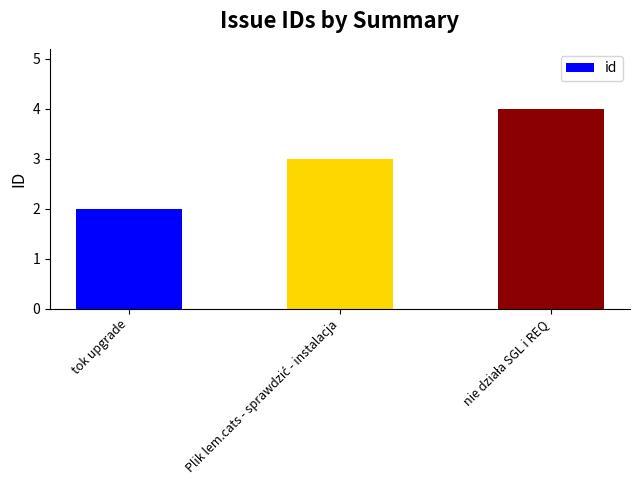

Is it true that the value at tok upgrade is 2?

True